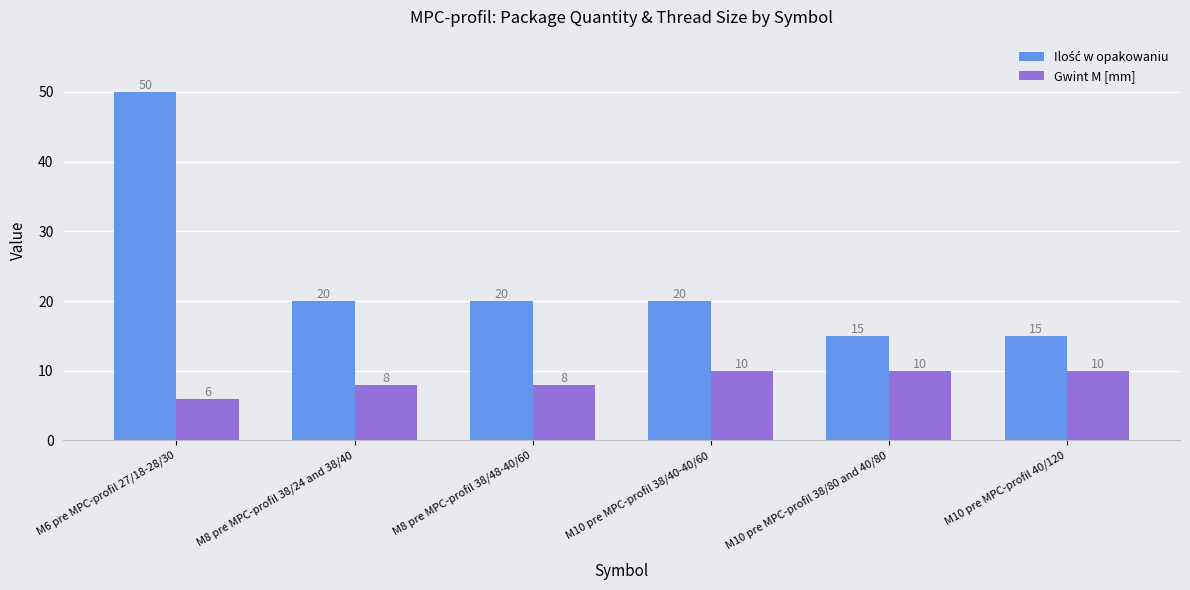

What is the label of the 1st bar from the right?

M10 pre MPC-profil 40/120